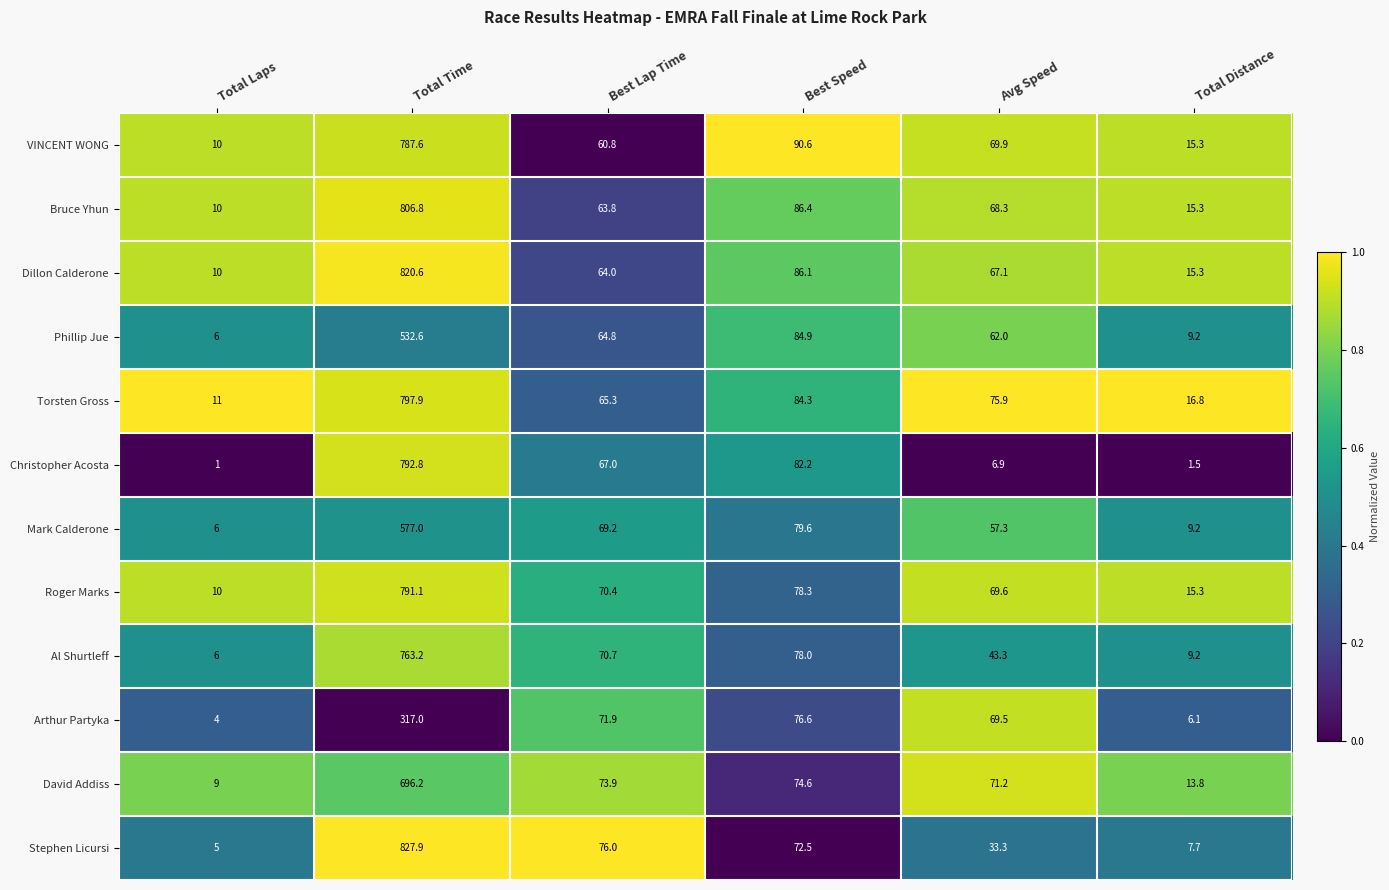

At which category is the sum across all series the highest?

Total Time